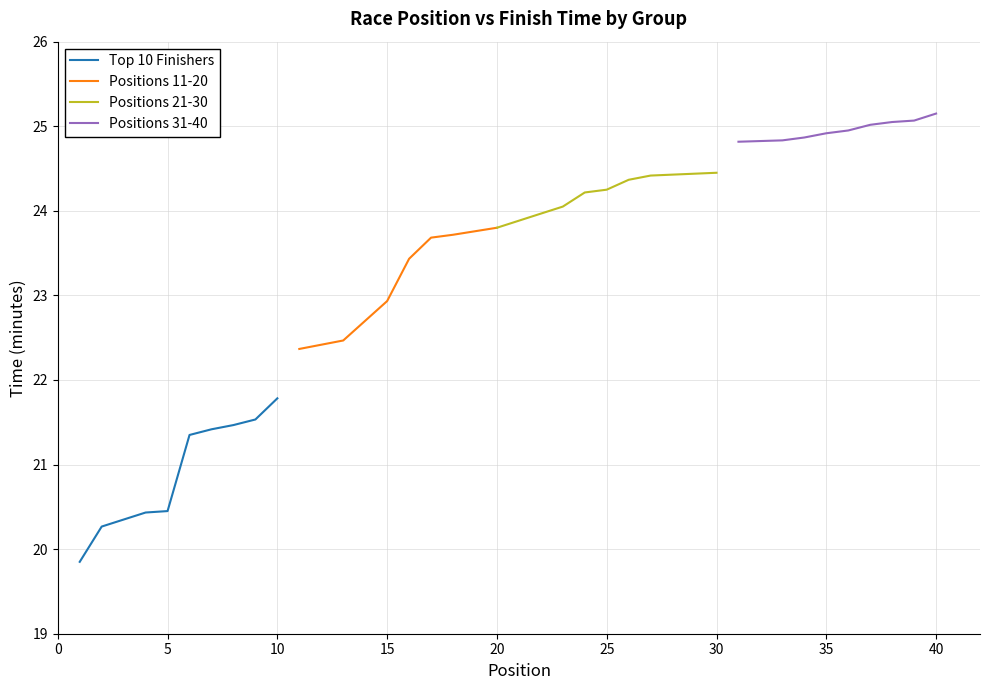

At which label does Top 10 Finishers reach its peak?

10